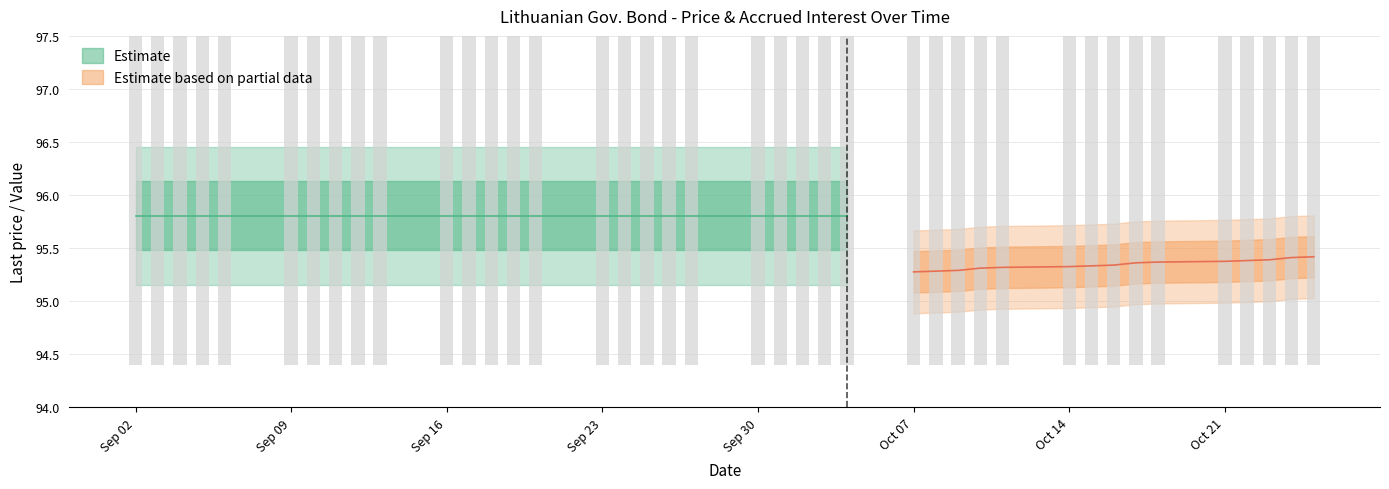

Count the number of categories in the chart.

40